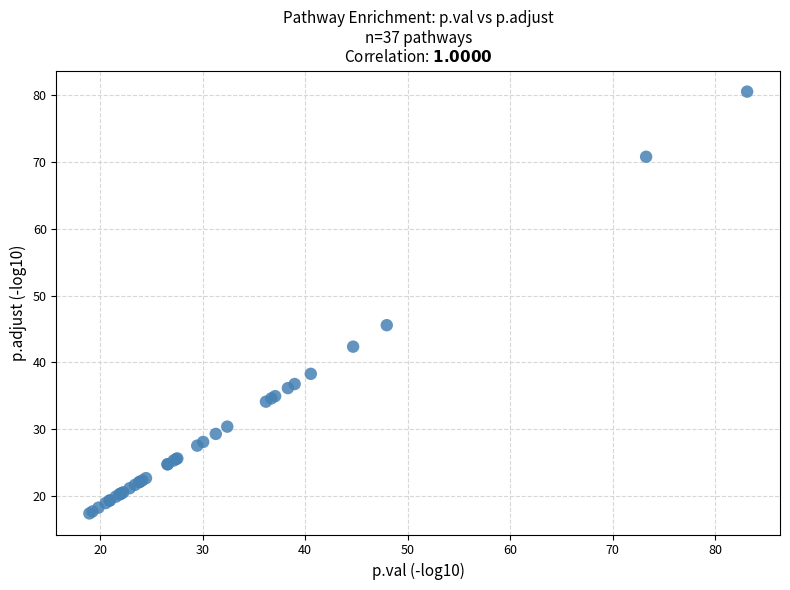

What Y value in the scatter plot is closest to 48?

45.6